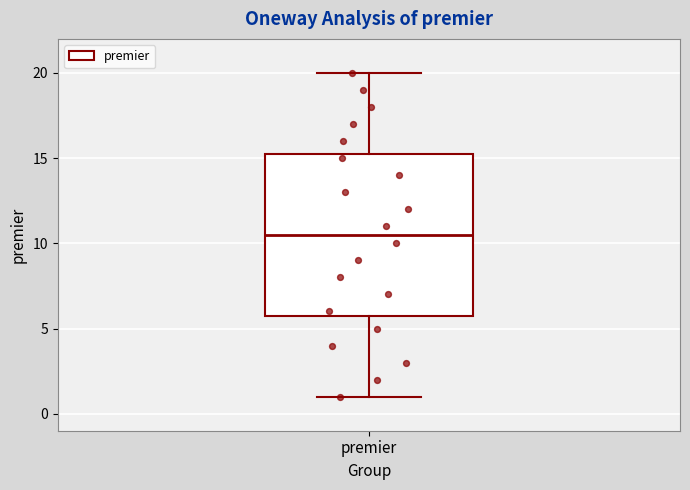

Transcribe this box plot: give where the median line is, the range the box spans, and where the two whiskers end, as read against the y-axis. The values are not printed on the chart, so give them approximately, as read against the axis.

median 10.5, box 6.0 to 15.5, whiskers 1.0 to 20.0